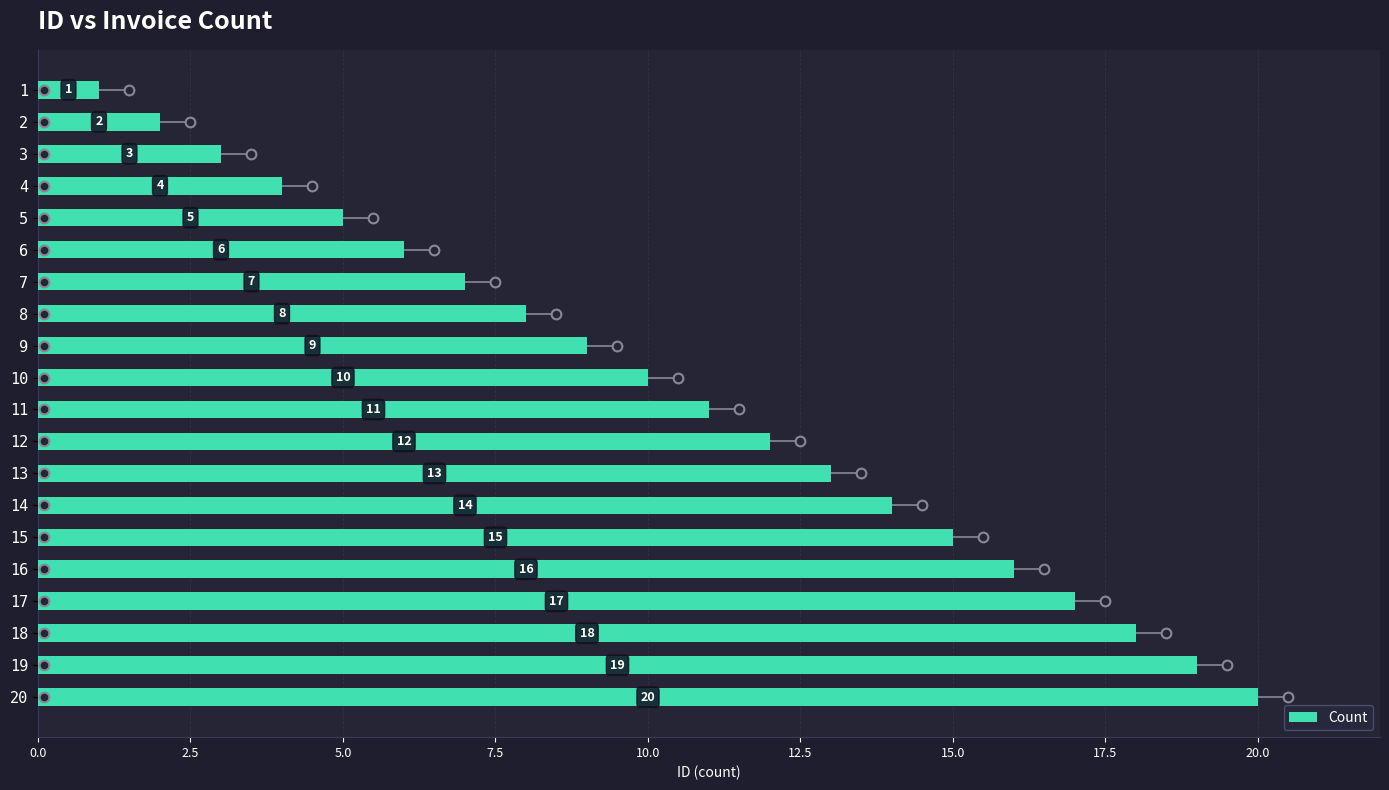

At which label is the value closest to 10?

10